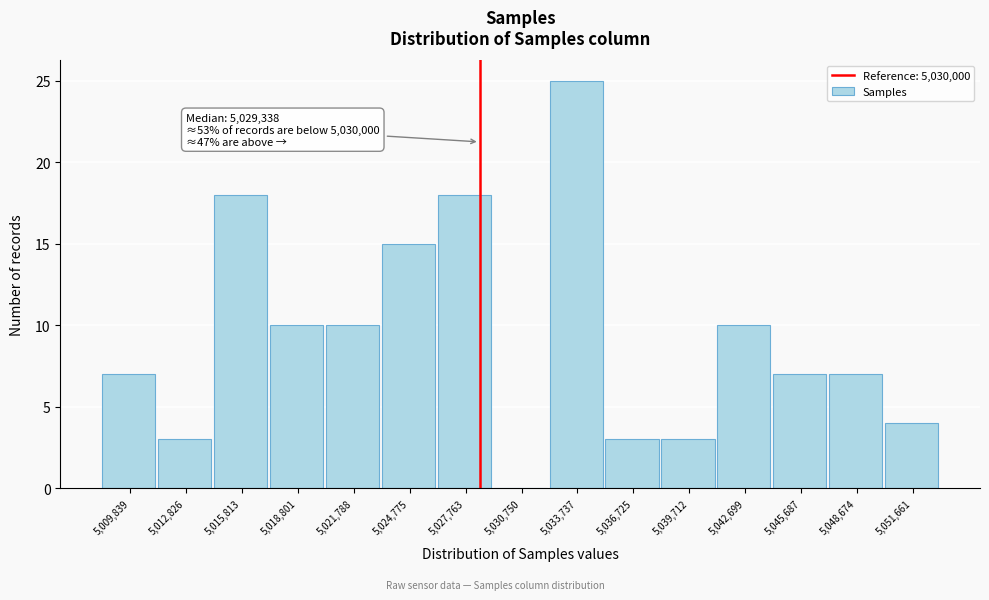

Reading left to right, what are all the values shown in this chart?

5,009,839=7	5,012,826=3	5,015,813=18	5,018,801=10	5,021,788=10	5,024,775=15	5,027,763=18	5,030,750=0	5,033,737=25	5,036,725=3	5,039,712=3	5,042,699=10	5,045,687=7	5,048,674=7	5,051,661=4